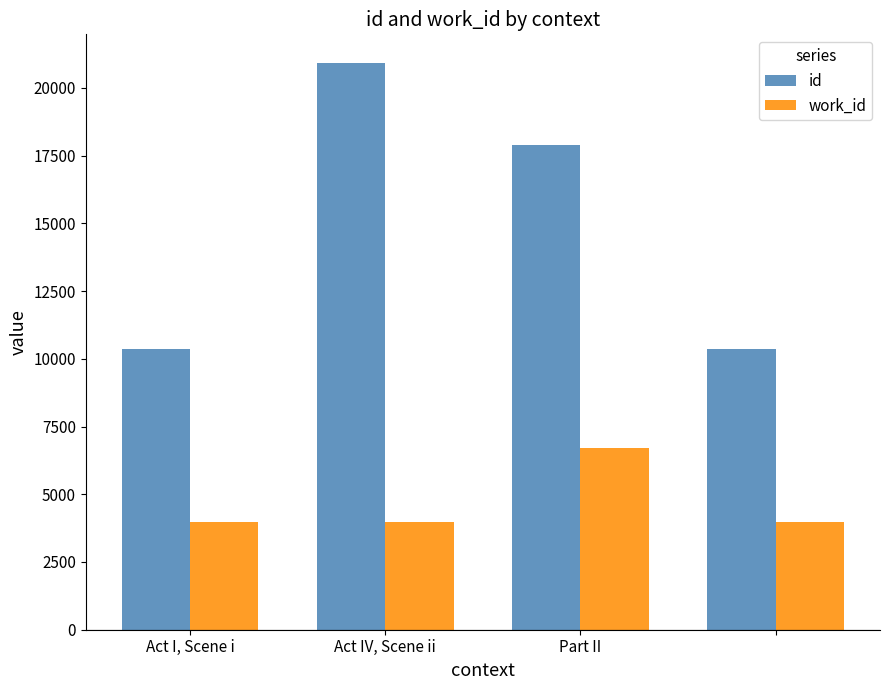

What is the average value of the id series?

14874